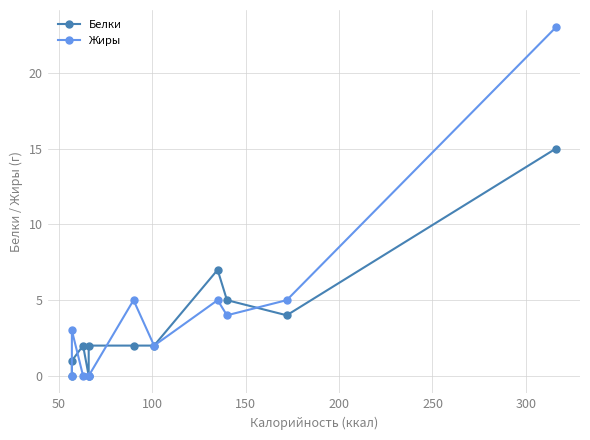

List the series in order of their peak value, highest first.

Жиры, Белки